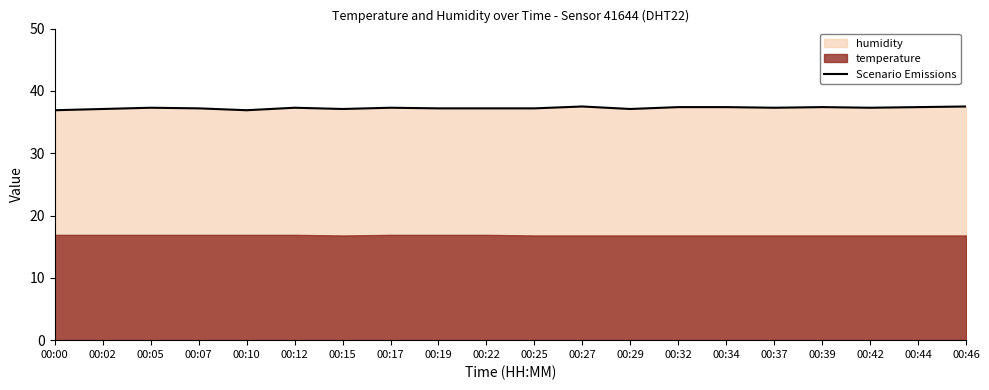

The Scenario Emissions series shows 37.1 at 00:29. True or false?

True